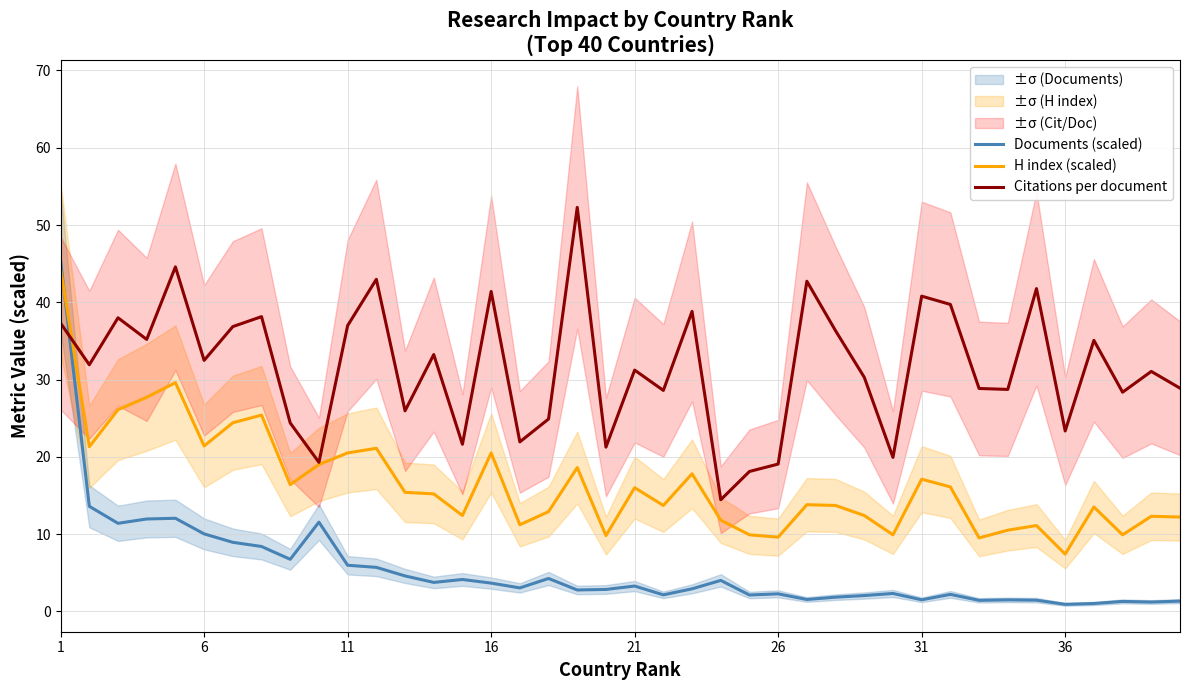

True or false: Documents (scaled) and H index (scaled) intersect in this chart.

True